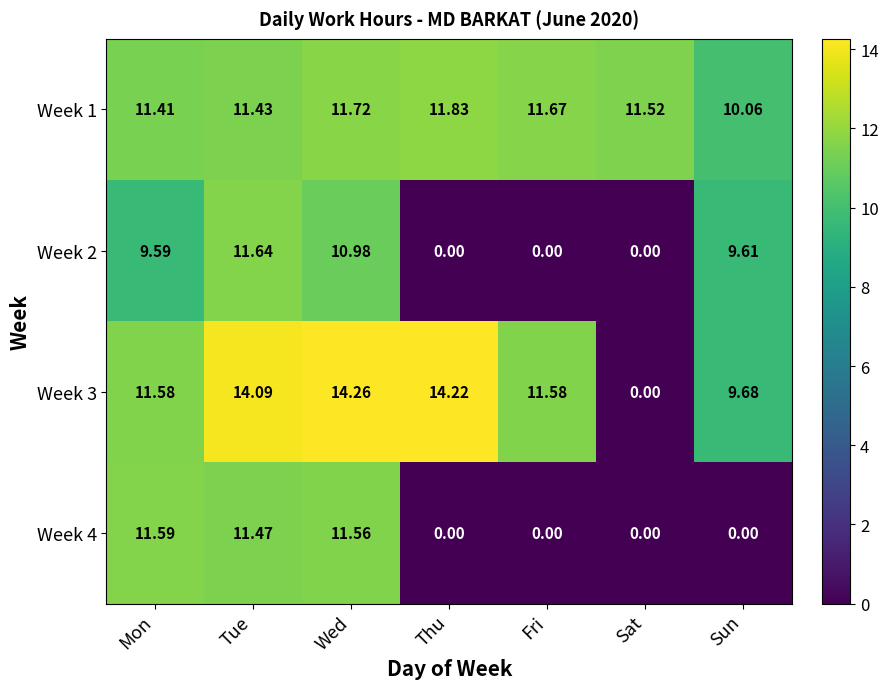

Which series has the largest range (max minus min)?

Week 3